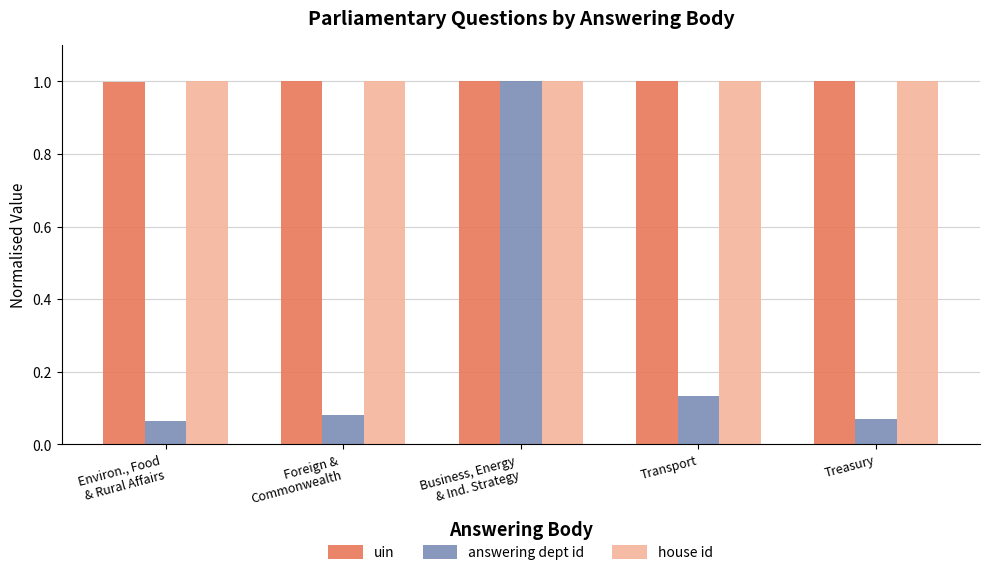

What position from the right is Foreign &
Commonwealth?

4